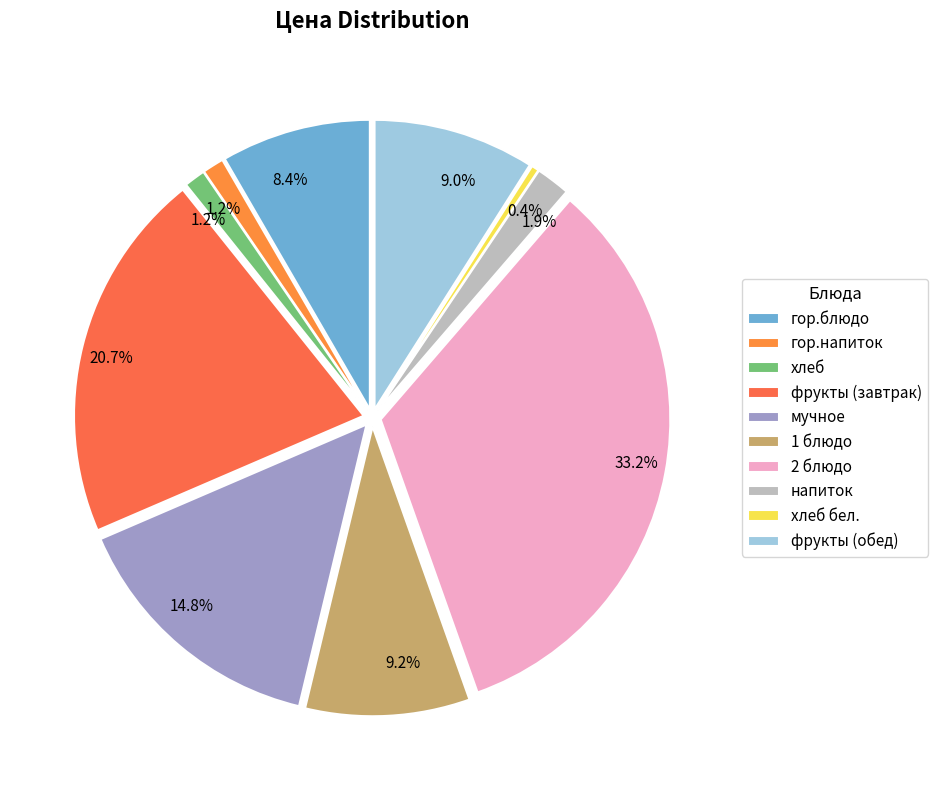

Rank the categories by value from highest to lowest.

2 блюдо, фрукты (завтрак), мучное, 1 блюдо, фрукты (обед), гор.блюдо, напиток, гор.напиток, хлеб, хлеб бел.